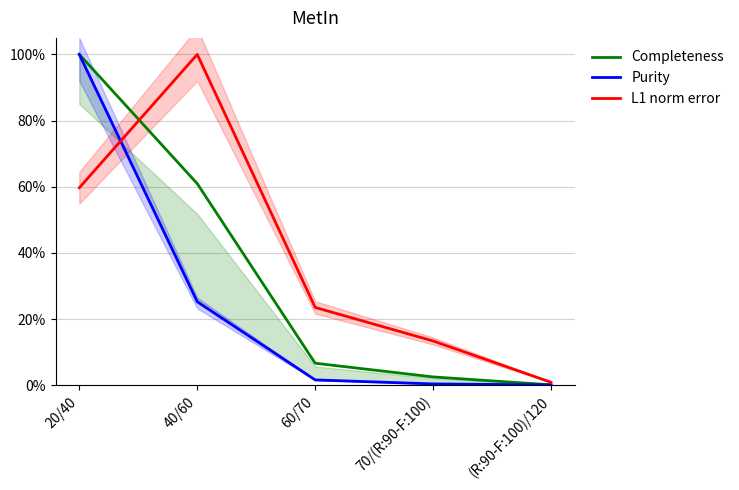

Which series has the largest total across all categories?

L1 norm error